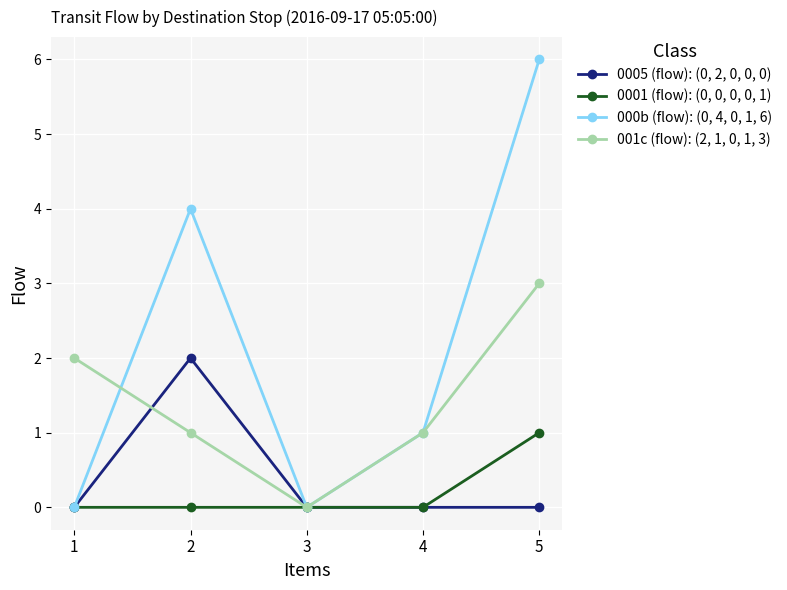

Which series changed the most between 4 and 5?

000b (flow): (0, 4, 0, 1, 6)